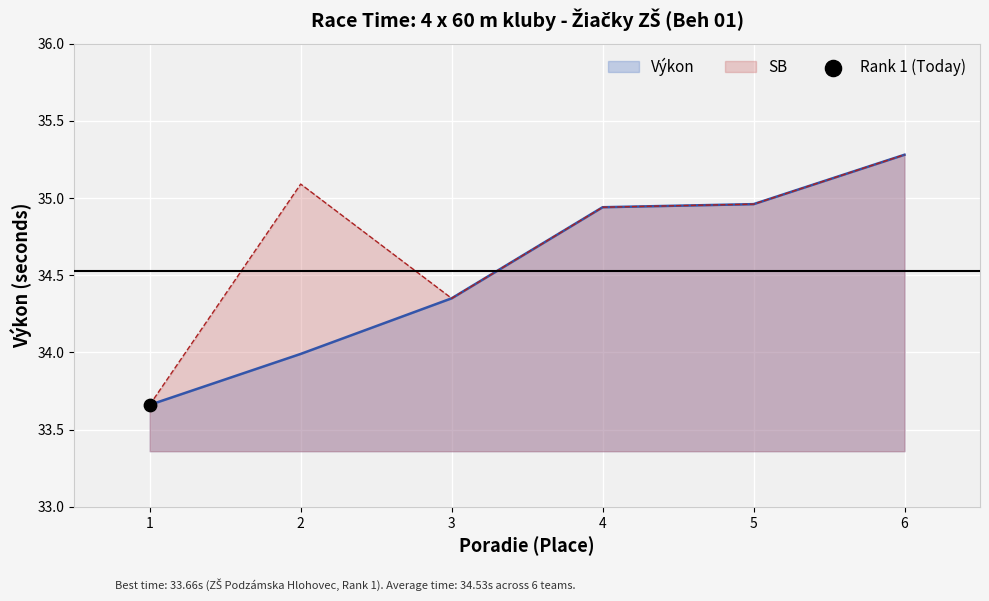

What is the change in value from 3 to 5?

+0.6